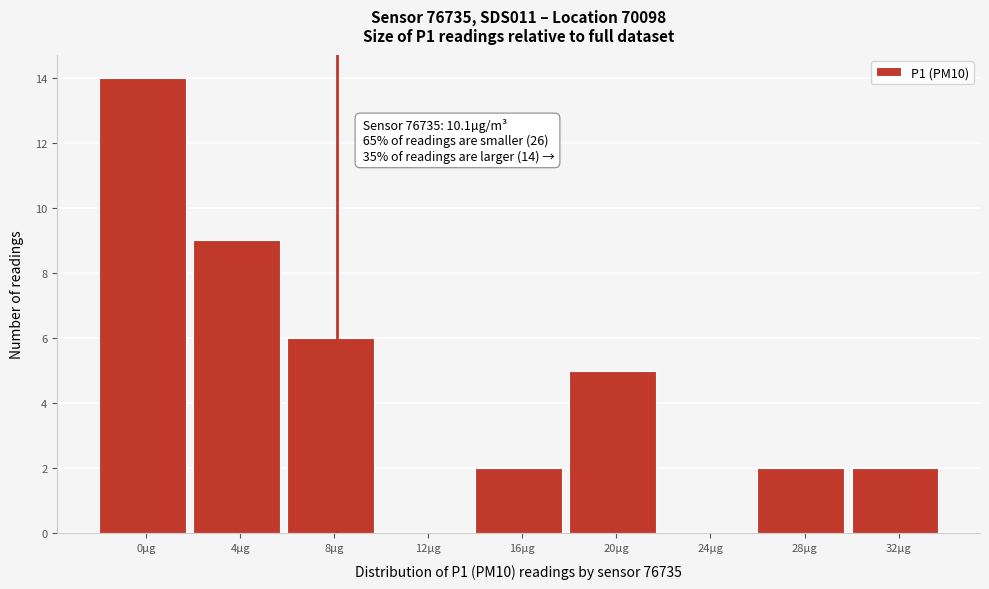

Reading left to right, list all the values displayed in this chart.

0µg=14	4µg=9	8µg=6	12µg=0	16µg=2	20µg=5	24µg=0	28µg=2	32µg=2